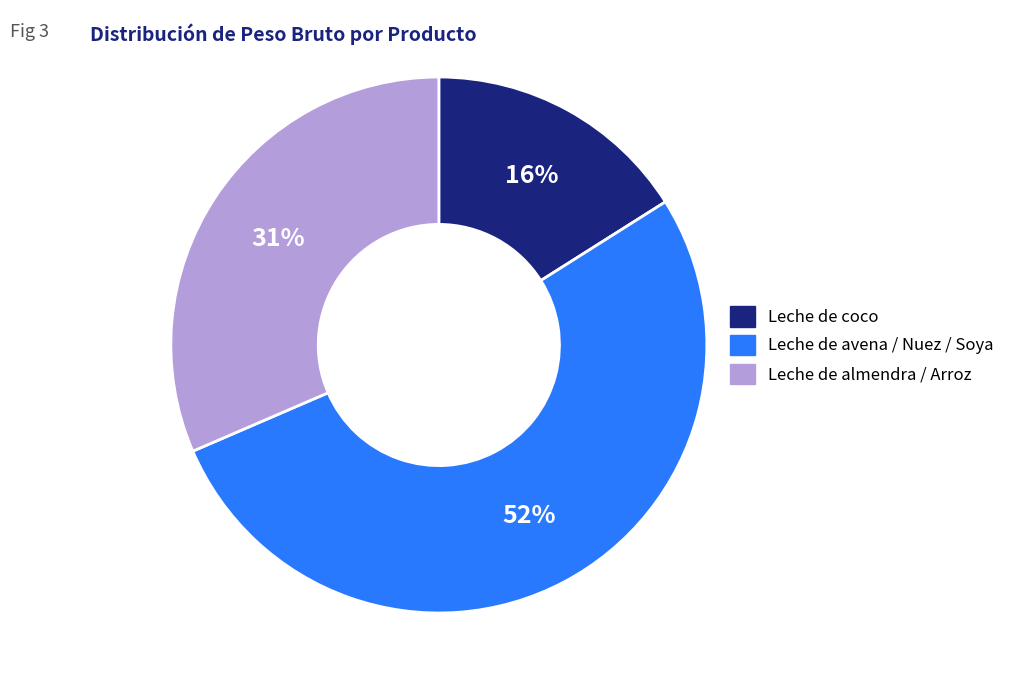

To the nearest percent, what is the average slice percentage?

33%